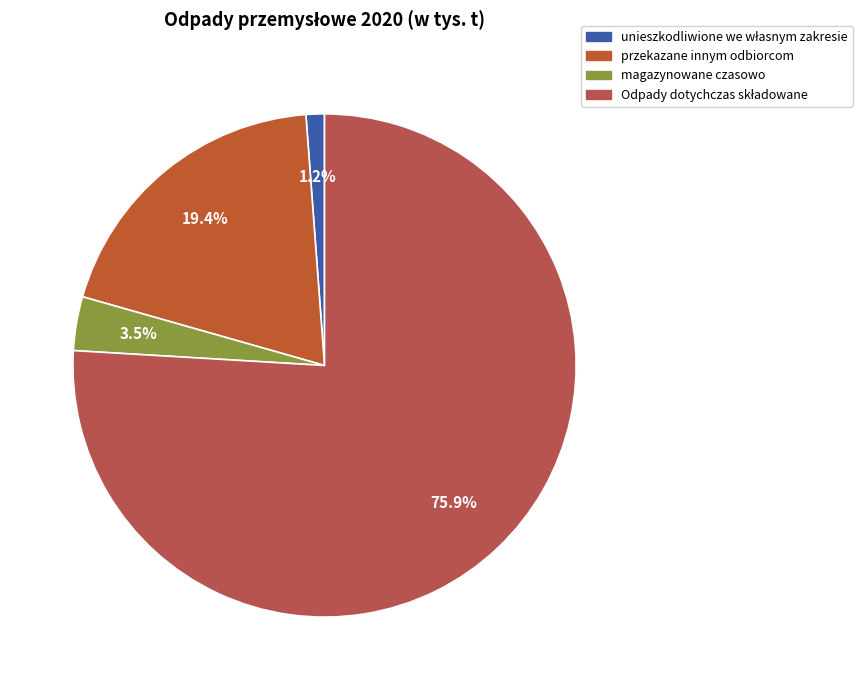

The Odpady dotychczas składowane slice represents 76% of the pie. True or false?

True